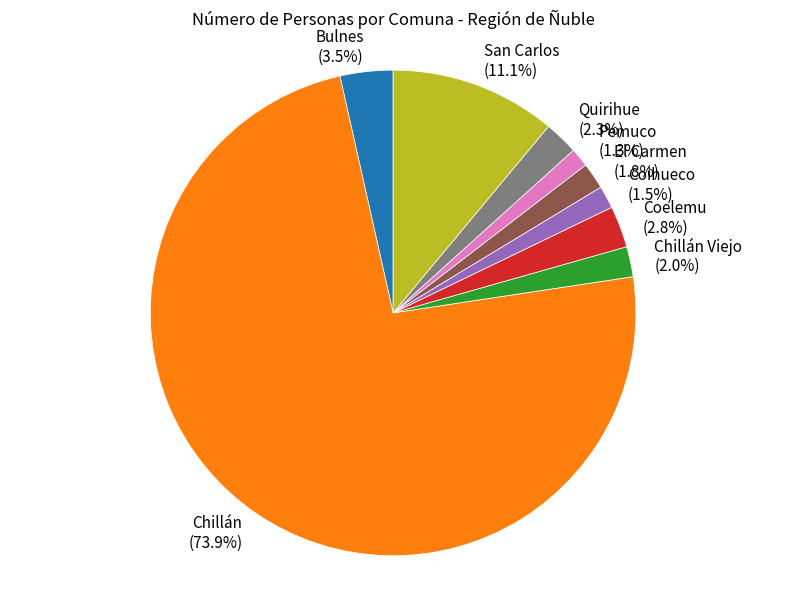

What portion of the pie excludes Coelemu?

97.2%